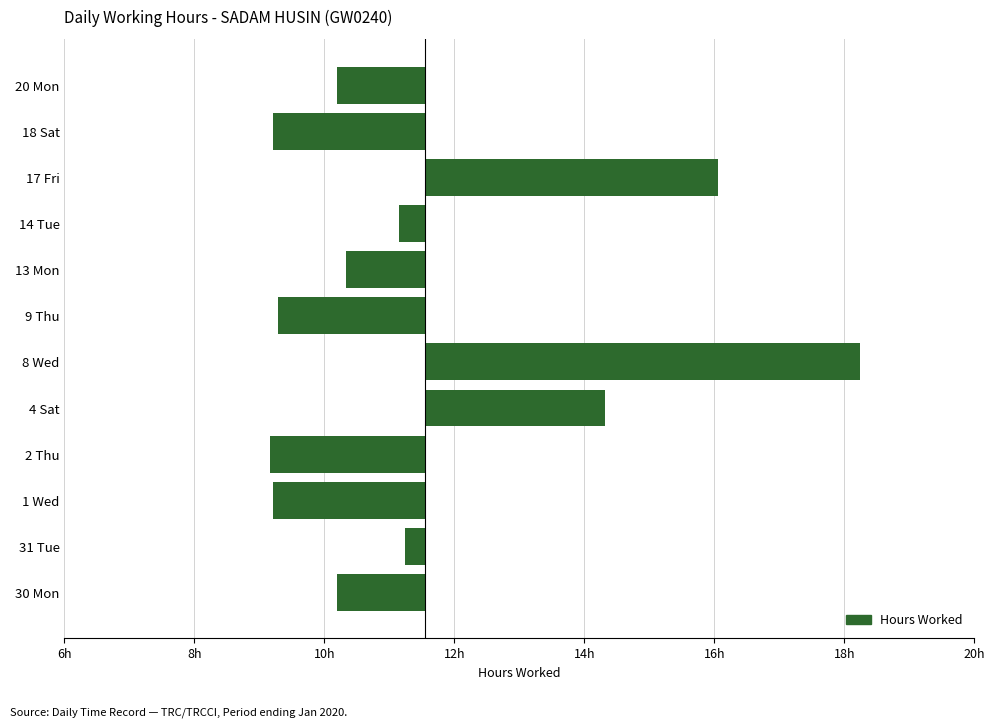

What is the maximum value shown in the chart?

6.7